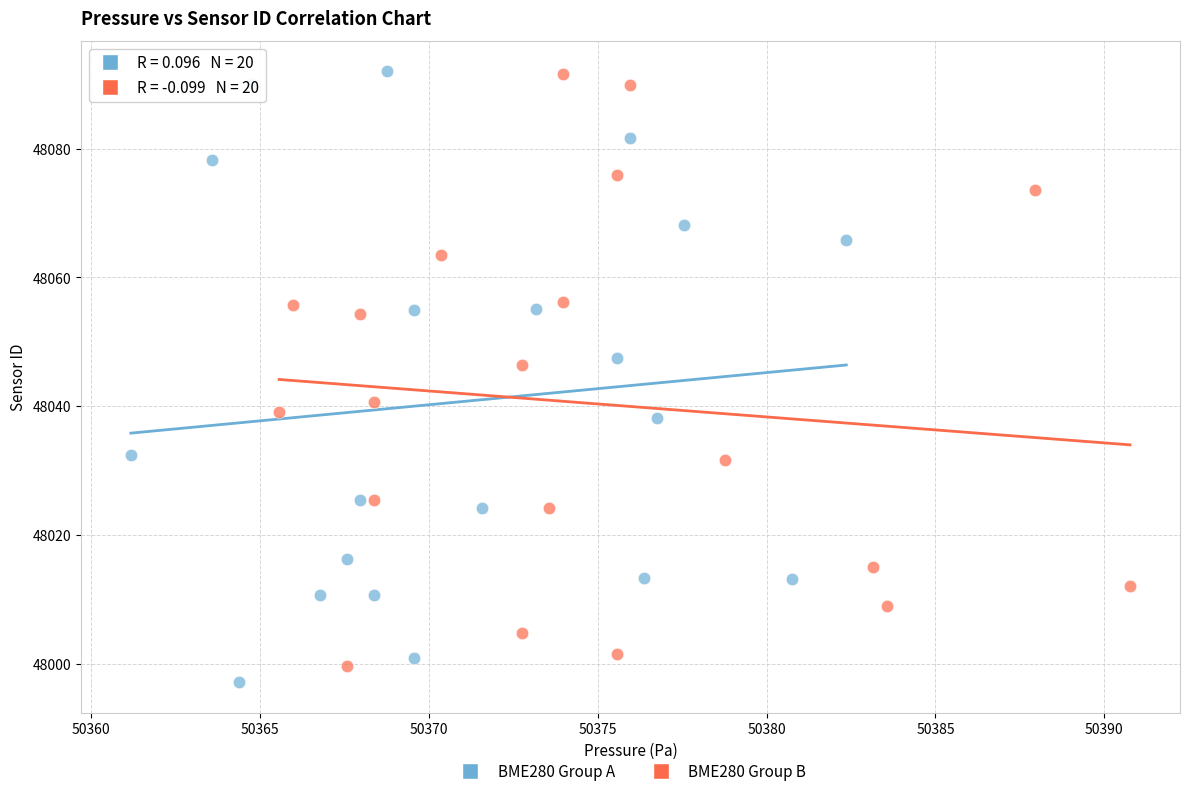

Which series reaches the minimum Y coordinate?

BME280 Group A